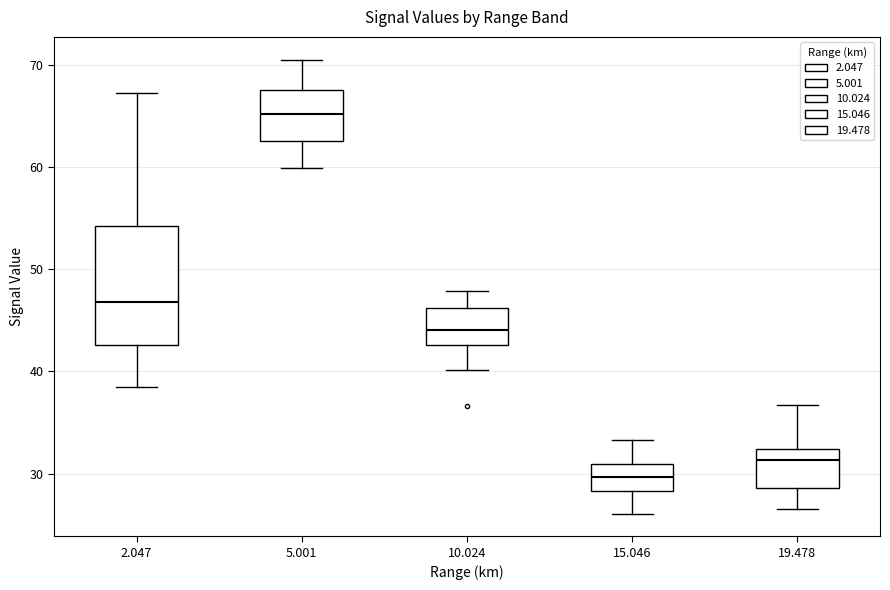

Reading left to right, transcribe this box plot: for each box, give where its median line is, the range the box spans, and where its two whiskers end, as read against the y-axis. The values are not printed on the chart, so give them approximately, as read against the axis.

2.047: median 47, box 43 to 54, whiskers 39 to 67
5.001: median 65, box 63 to 68, whiskers 60 to 71
10.024: median 44, box 43 to 46, whiskers 40 to 48
15.046: median 30, box 28 to 31, whiskers 26 to 33
19.478: median 31, box 29 to 32, whiskers 27 to 37